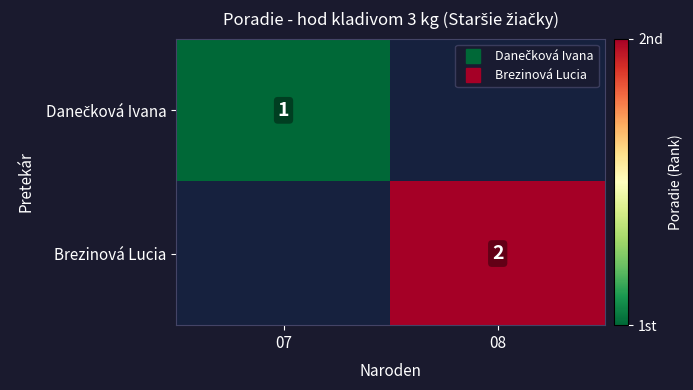

How many positive values does the Brezinová Lucia series have?

1